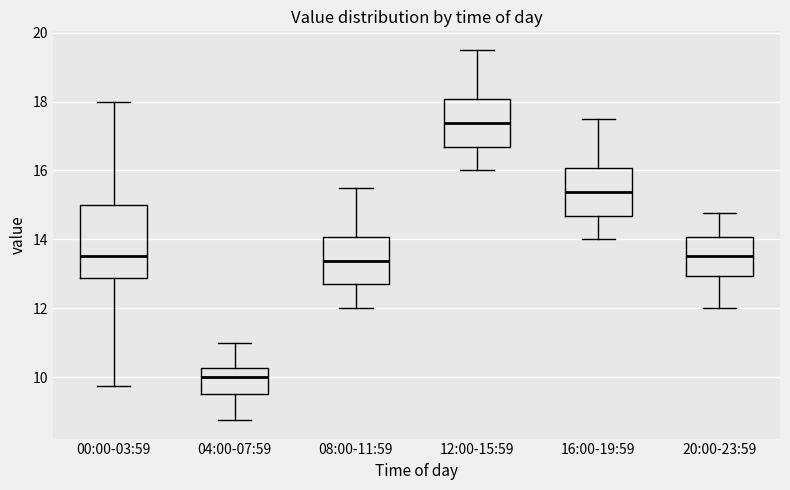

Reading left to right, read every box against the y-axis: the position of its median line, the range the box covers, and the ends of its whiskers. The values are not printed on the chart, so give them approximately, as read against the axis.

00:00-03:59: median 13.6, box 12.8 to 15.0, whiskers 9.8 to 18.0
04:00-07:59: median 10.0, box 9.6 to 10.2, whiskers 8.8 to 11.0
08:00-11:59: median 13.4, box 12.6 to 14.0, whiskers 12.0 to 15.6
12:00-15:59: median 17.4, box 16.6 to 18.0, whiskers 16.0 to 19.6
16:00-19:59: median 15.4, box 14.6 to 16.0, whiskers 14.0 to 17.6
20:00-23:59: median 13.6, box 13.0 to 14.0, whiskers 12.0 to 14.8